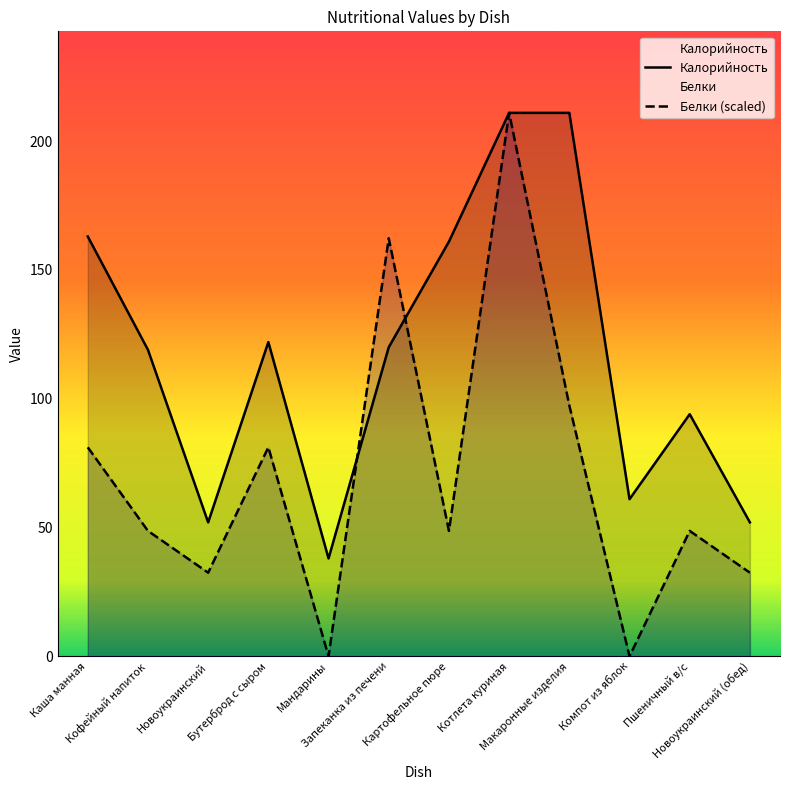

Is it true that Белки (scaled) equals 9.0 at Новоукраинский (обед)?

False